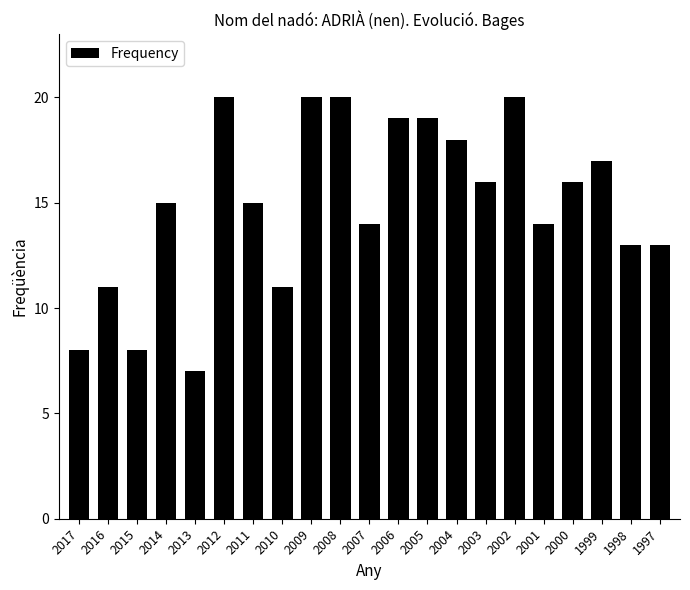

Reading left to right, extract all data points from this chart.

8	11	8	15	7	20	15	11	20	20	14	19	19	18	16	20	14	16	17	13	13